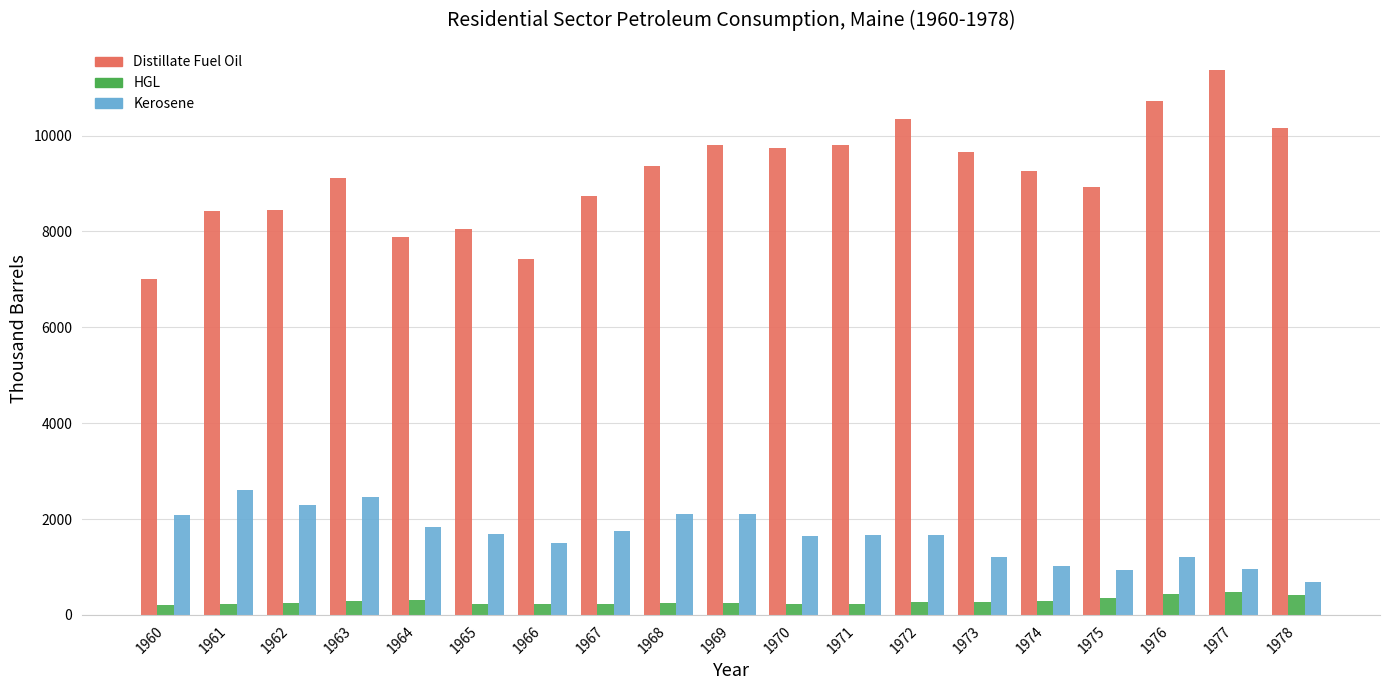

Rank the series by their maximum value, from lowest to highest.

HGL, Kerosene, Distillate Fuel Oil